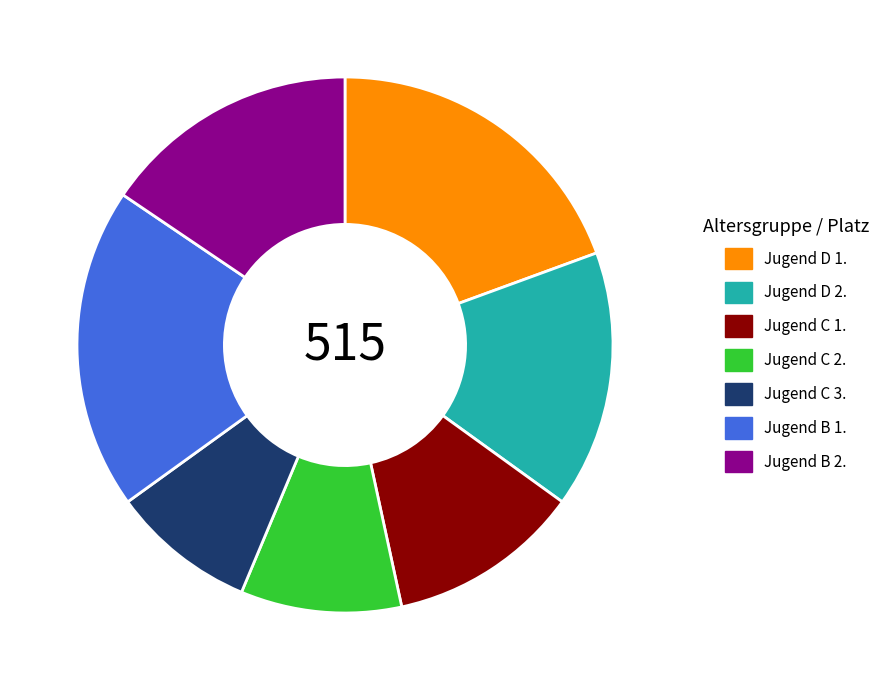

Does Jugend B 2. account for over 50% of the chart?

No